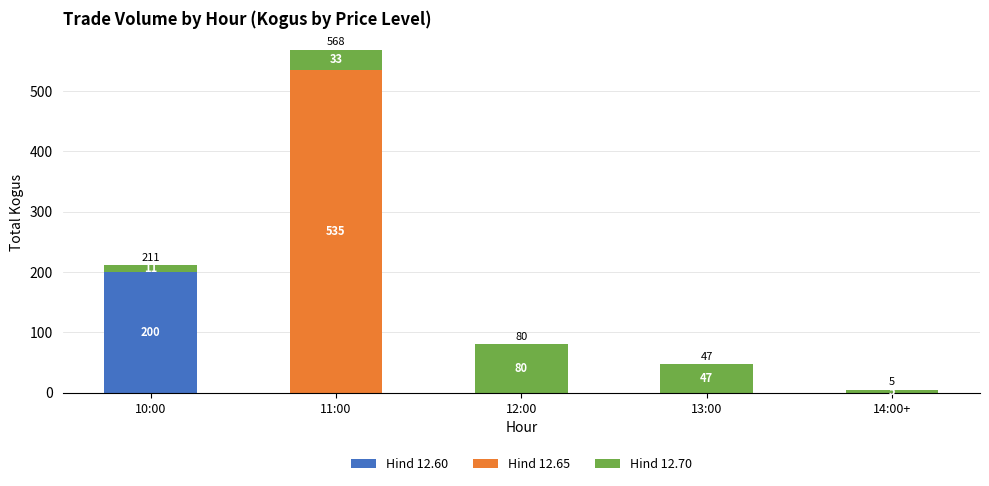

What is the total value across all series at 14:00+?

5